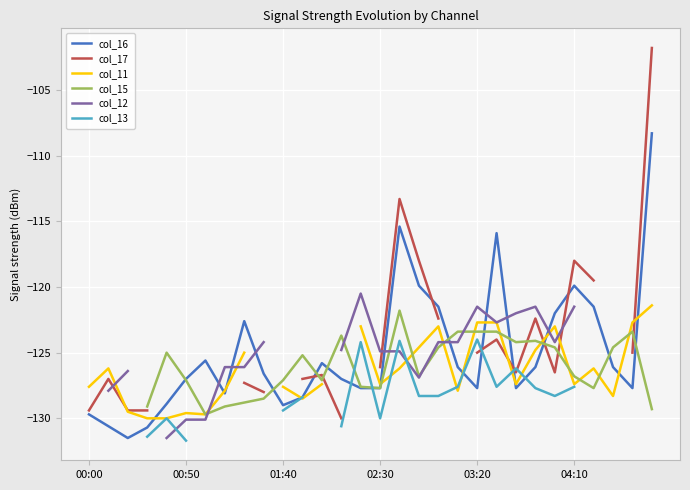

What is the total value across all series at 22?

-754.0